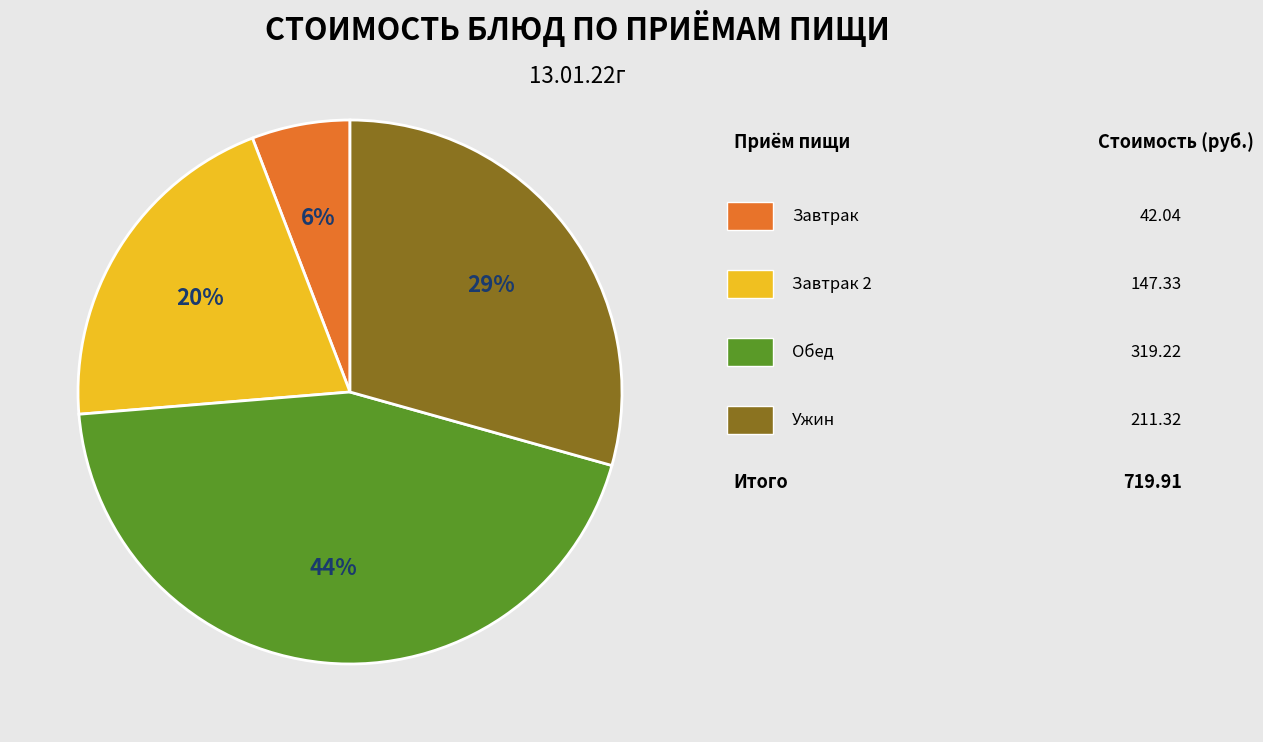

How many slices are in this pie chart?

4